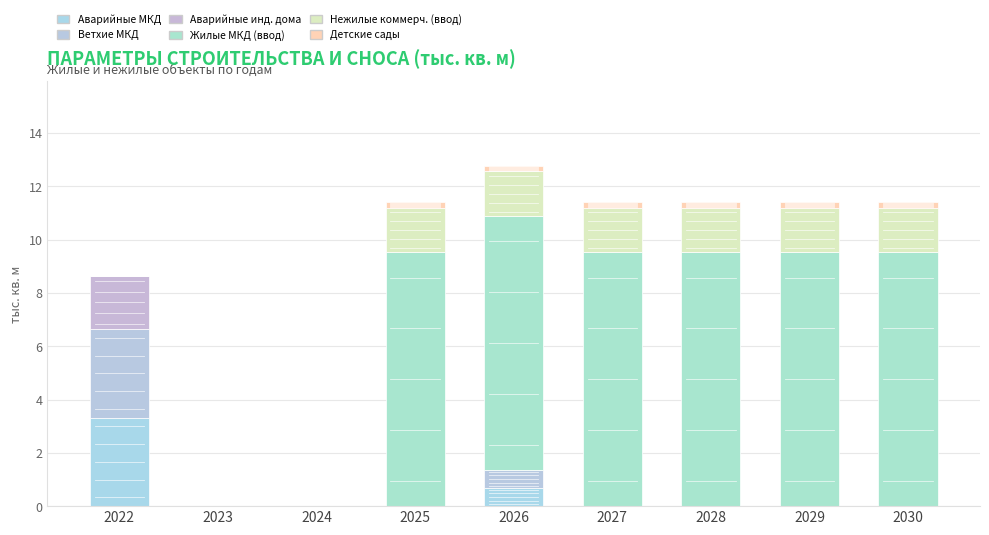

Are the bars grouped side by side (vs. stacked)?

No